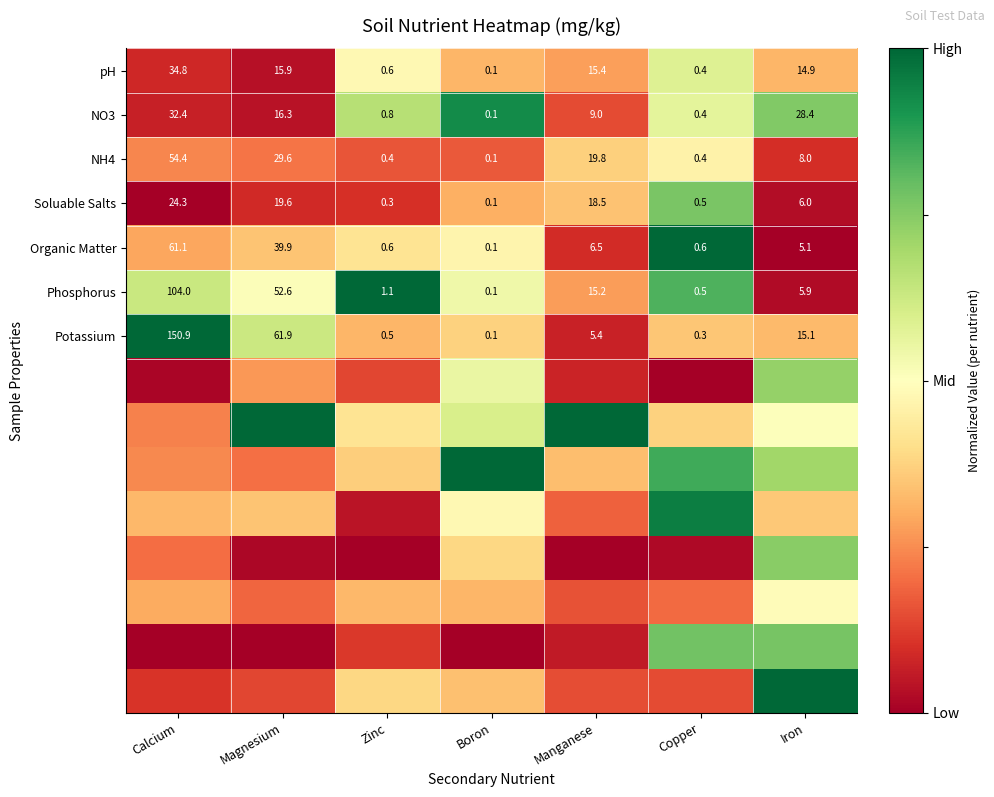

List the labels in order of NO3 value, smallest first.

Boron, Copper, Zinc, Manganese, Magnesium, Iron, Calcium